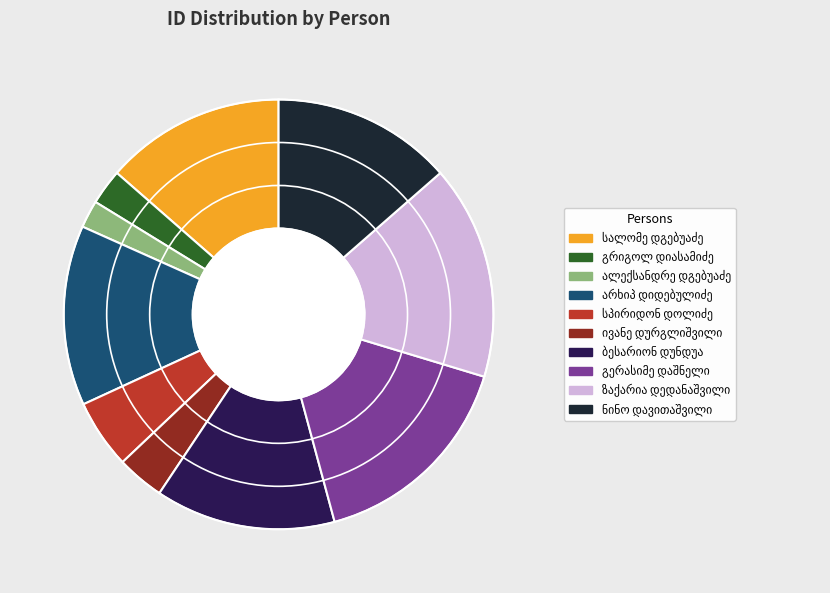

Does any single category account for the majority?

No